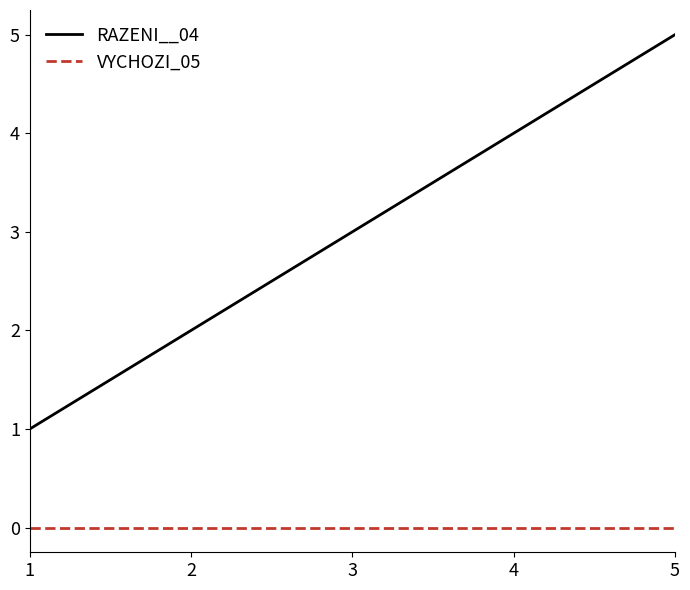

At which category is the sum across all series the highest?

5